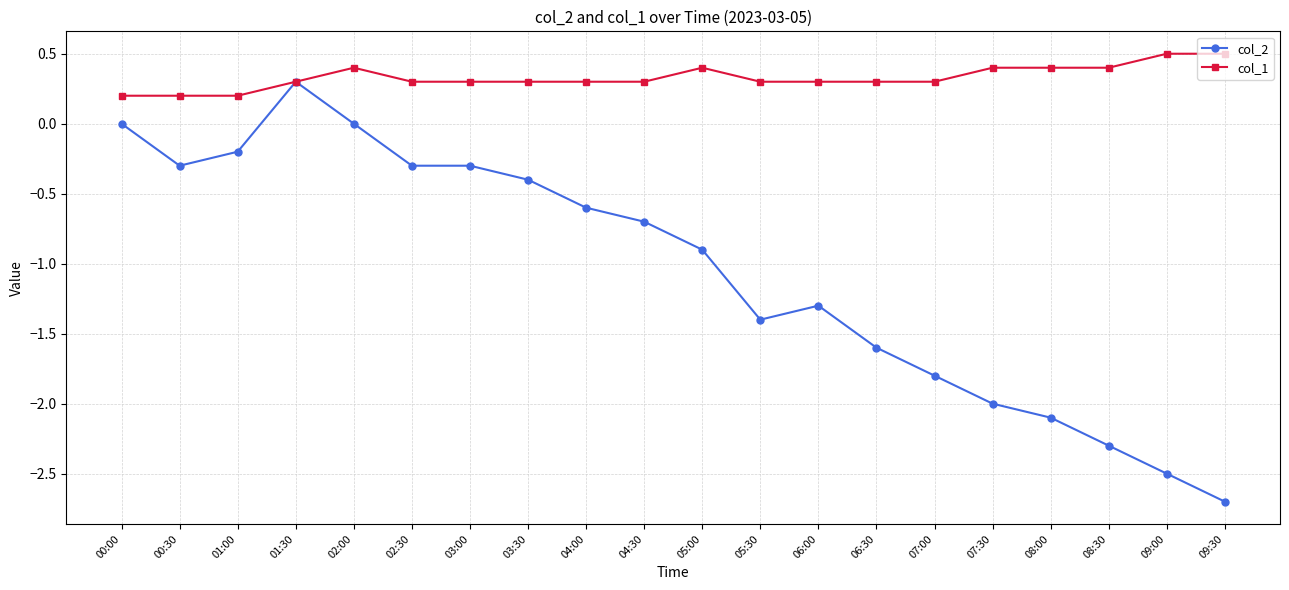

What are all the series names shown in the legend?

col_2, col_1